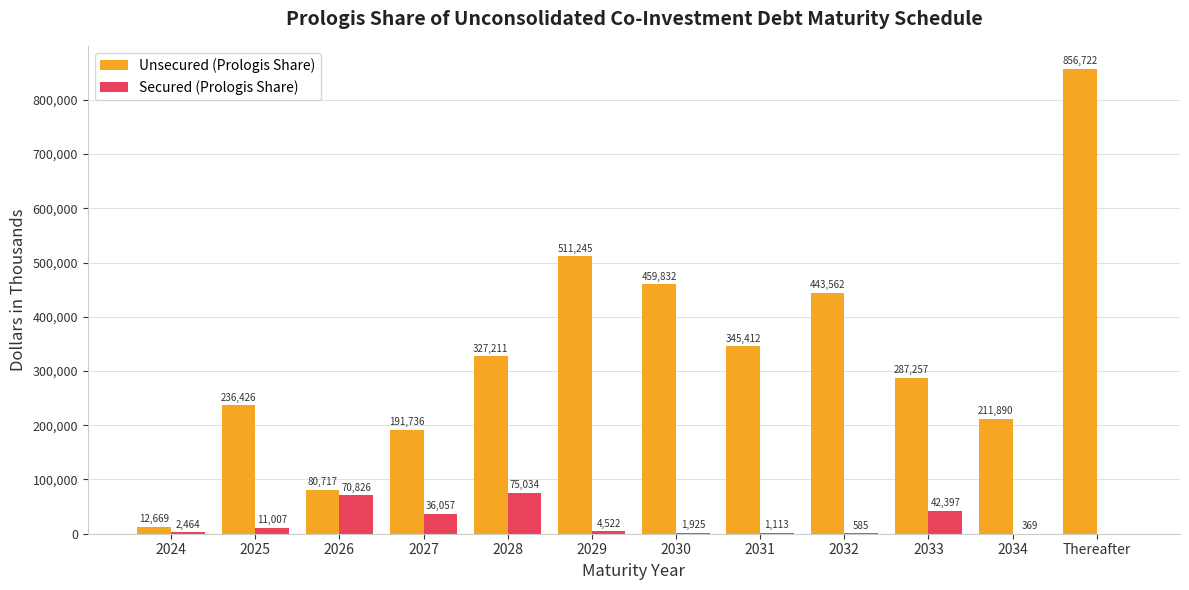

What is the total value across all series at 2027?

227793